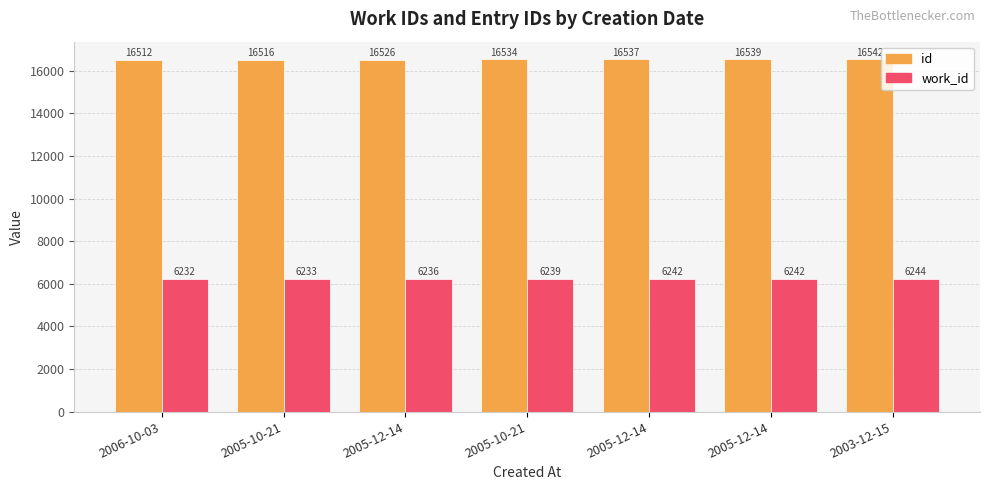

What is the total value across all series at 2005-12-14?

22762